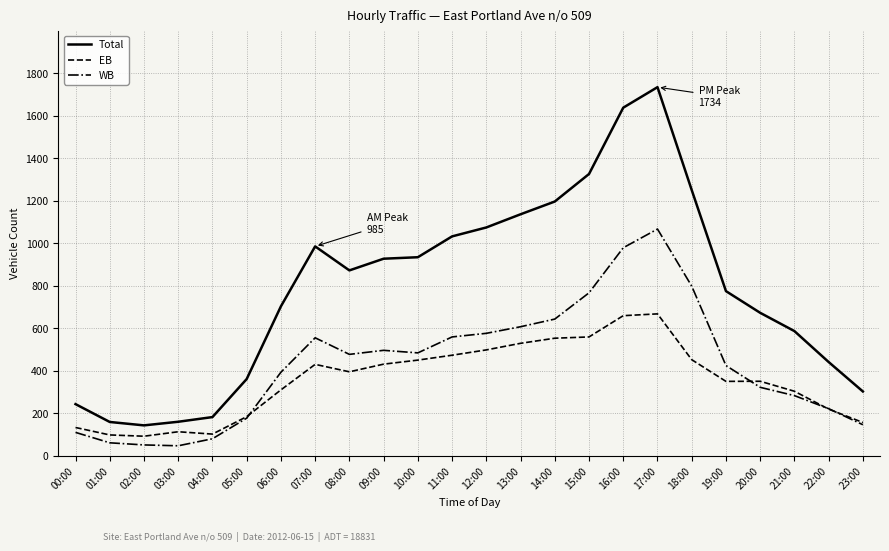

How many lines are shown in the chart?

3